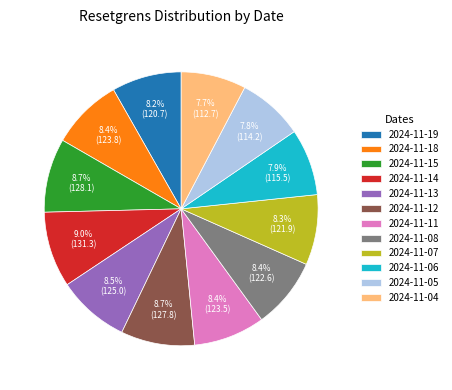

What is the ratio of the value at 2024-11-08 to the value at 2024-11-18?

1.0